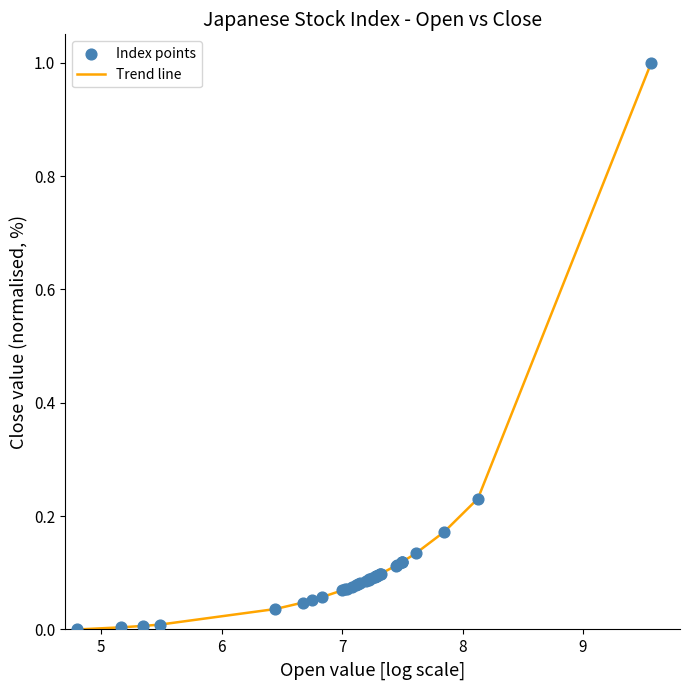

What is the greatest value displayed?

1.0